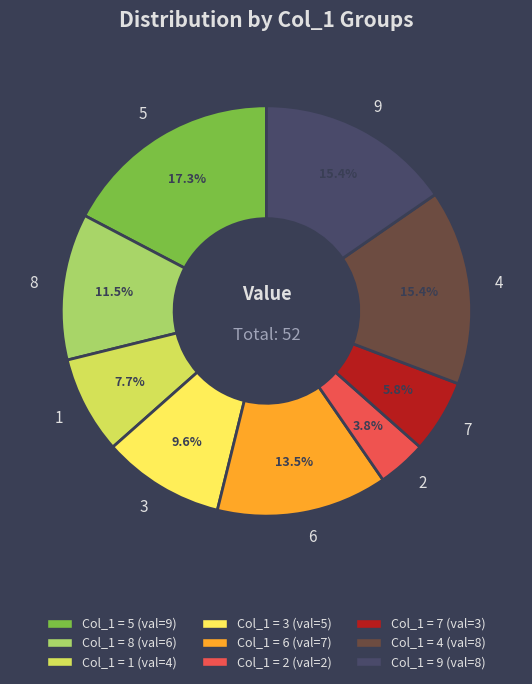

Does any single category account for the majority?

No